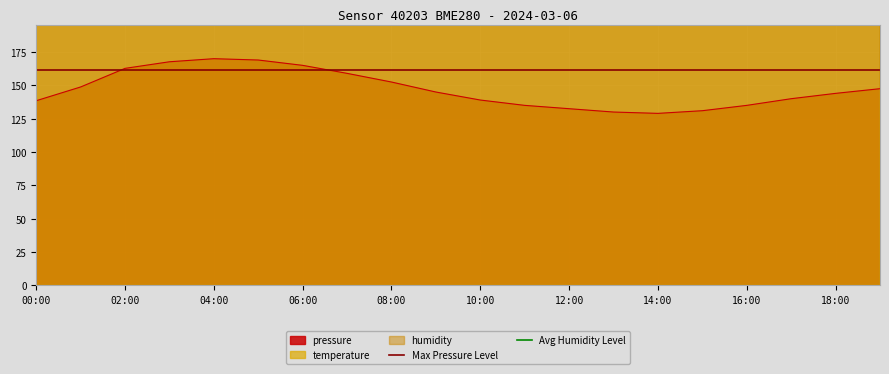

What is the minimum value for pressure?

129.0